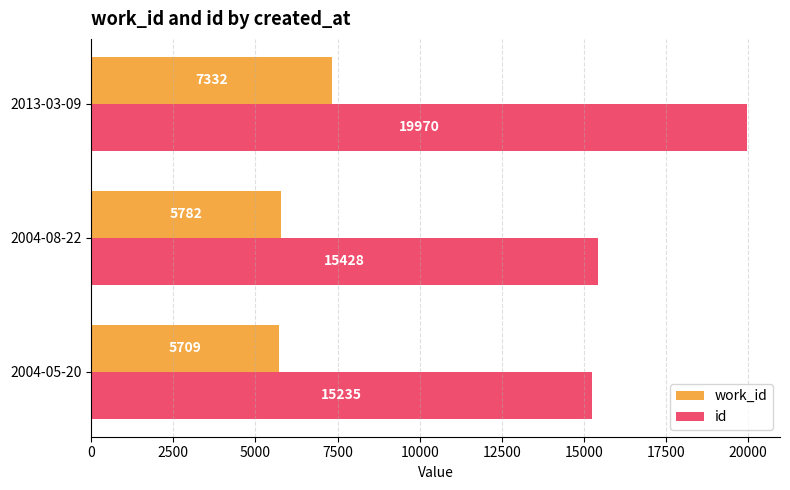

What is the spread (max minus min) of values at 2013-03-09?

12638